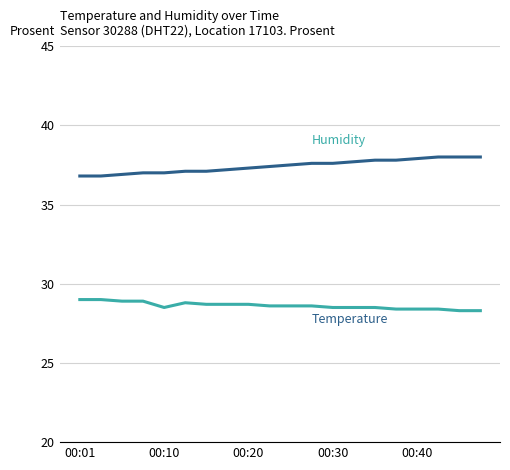

What is the greatest value displayed?

38.0